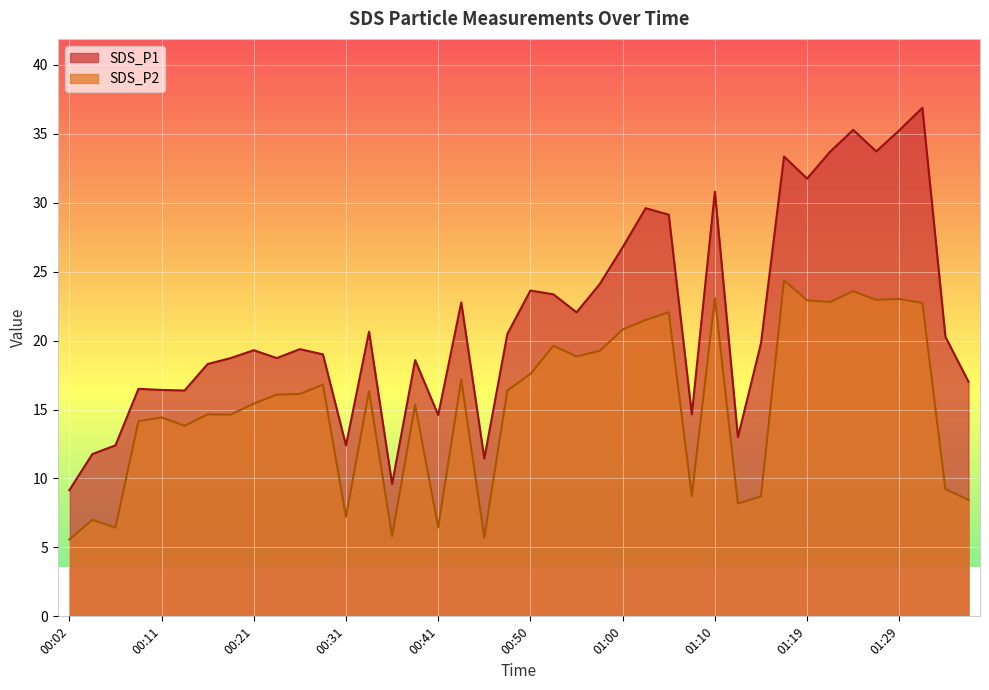

What is the value of the SDS_P1 point at the 31st from the left?

19.8